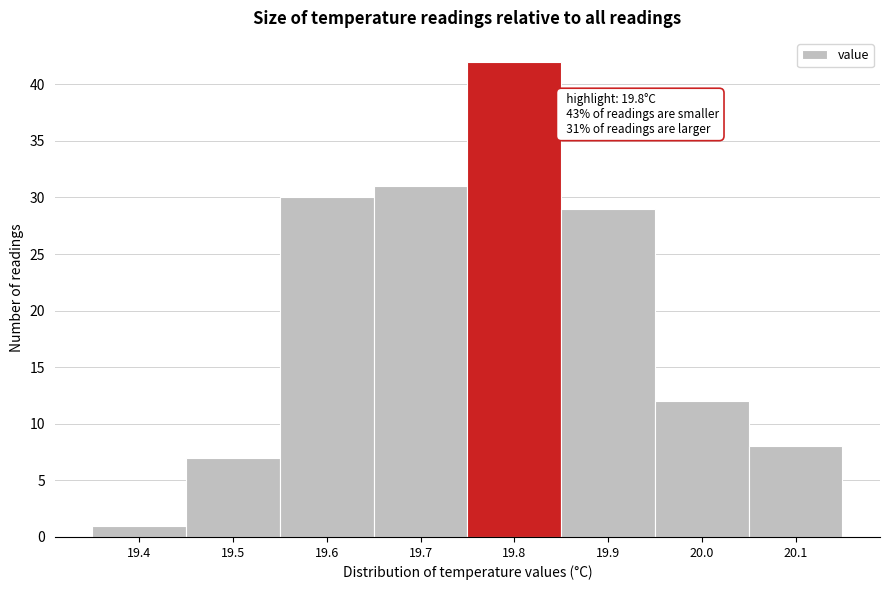

Which range on the x-axis has the tallest bar?

19.75 to 19.85